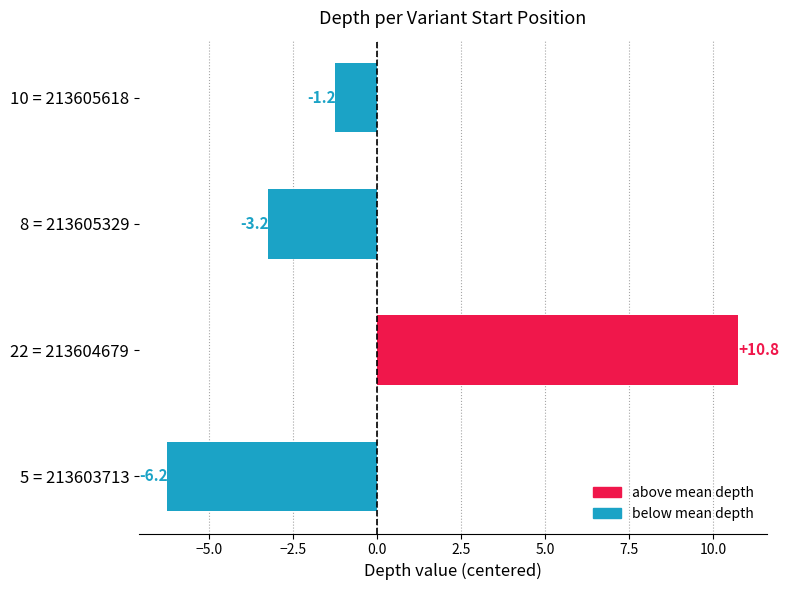

What is the difference between the maximum and minimum values?

17.0